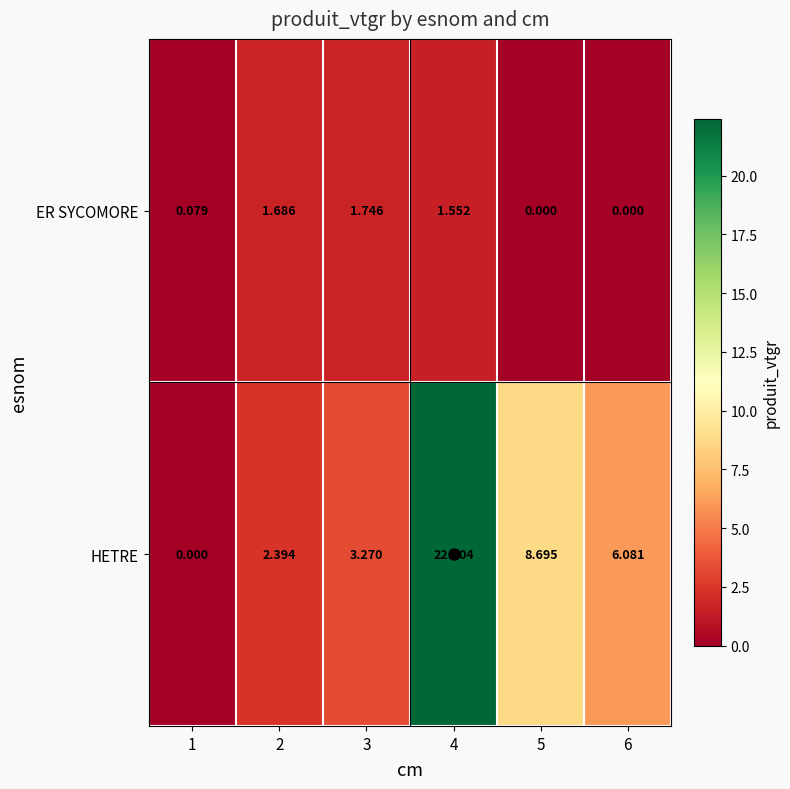

At 3, list the series in order from largest to smallest.

HETRE, ER SYCOMORE